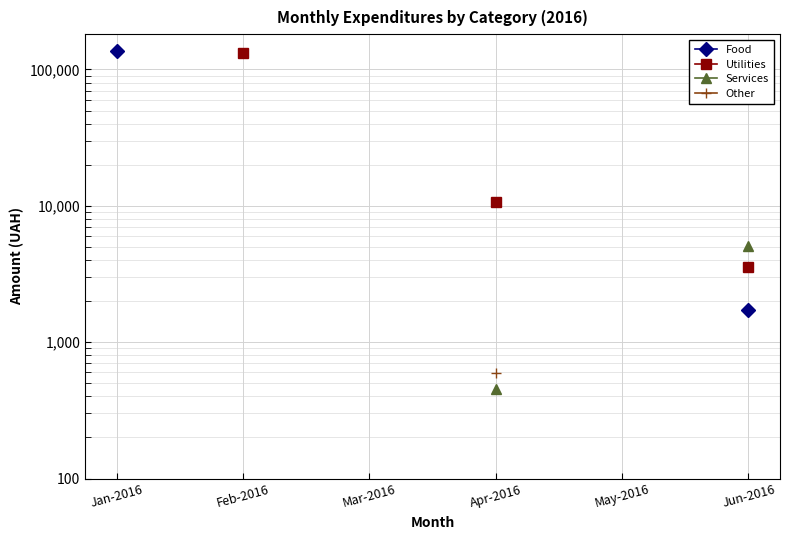

True or false: Food and Utilities intersect in this chart.

False